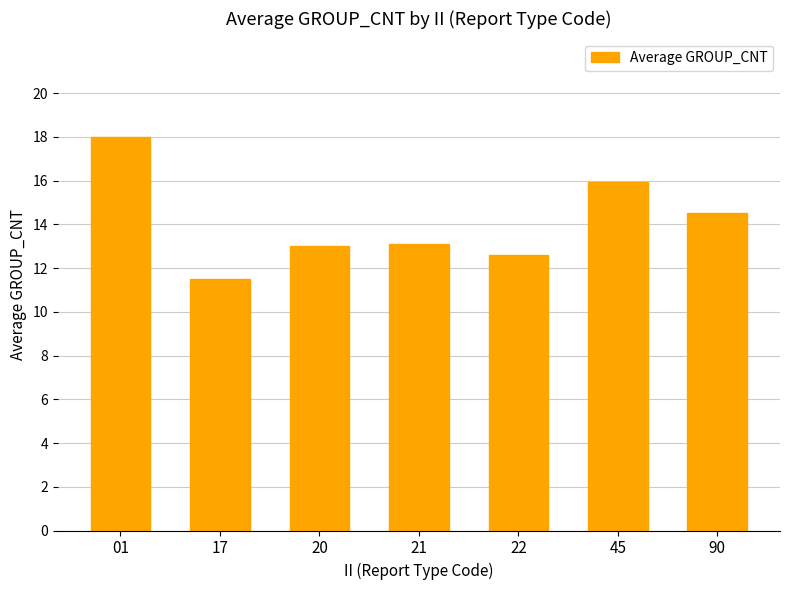

What is the value of the 5th bar from the left?

12.6